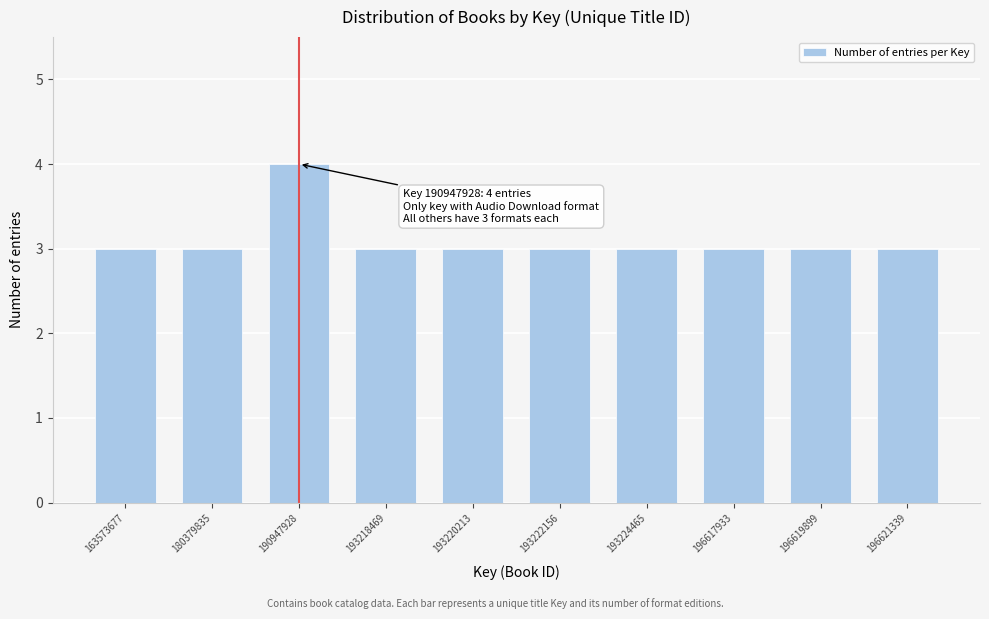

Reading left to right, what are all the values shown in this chart?

163573677=3	180379835=3	190947928=4	193218469=3	193220213=3	193222156=3	193224465=3	196617933=3	196619899=3	196621339=3